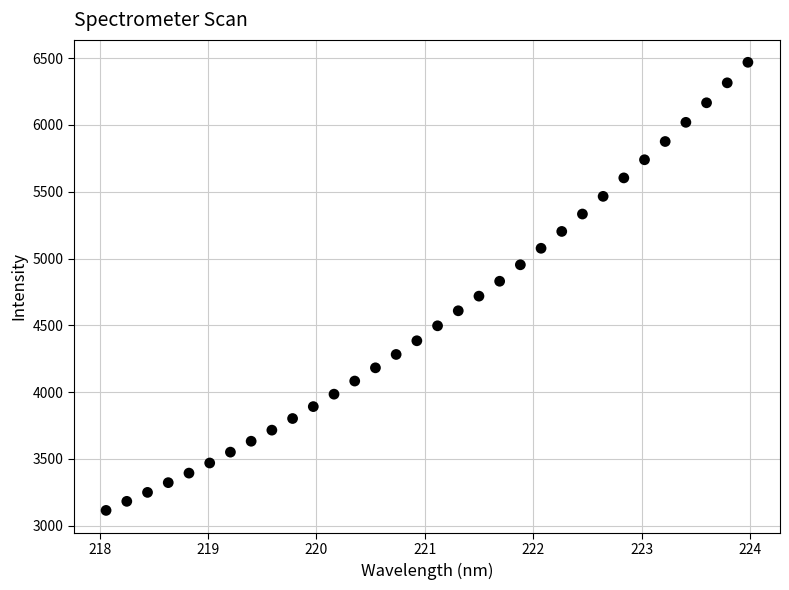

What is the range of Y values (max minus min)?

3353.9